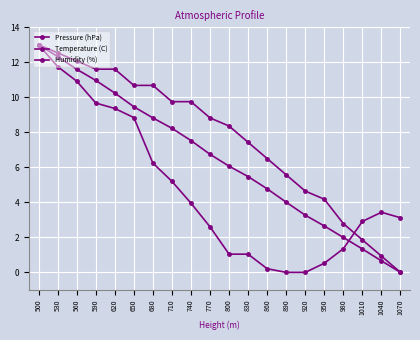

The Humidity (%) series shows 6.2 at 740. True or false?

False